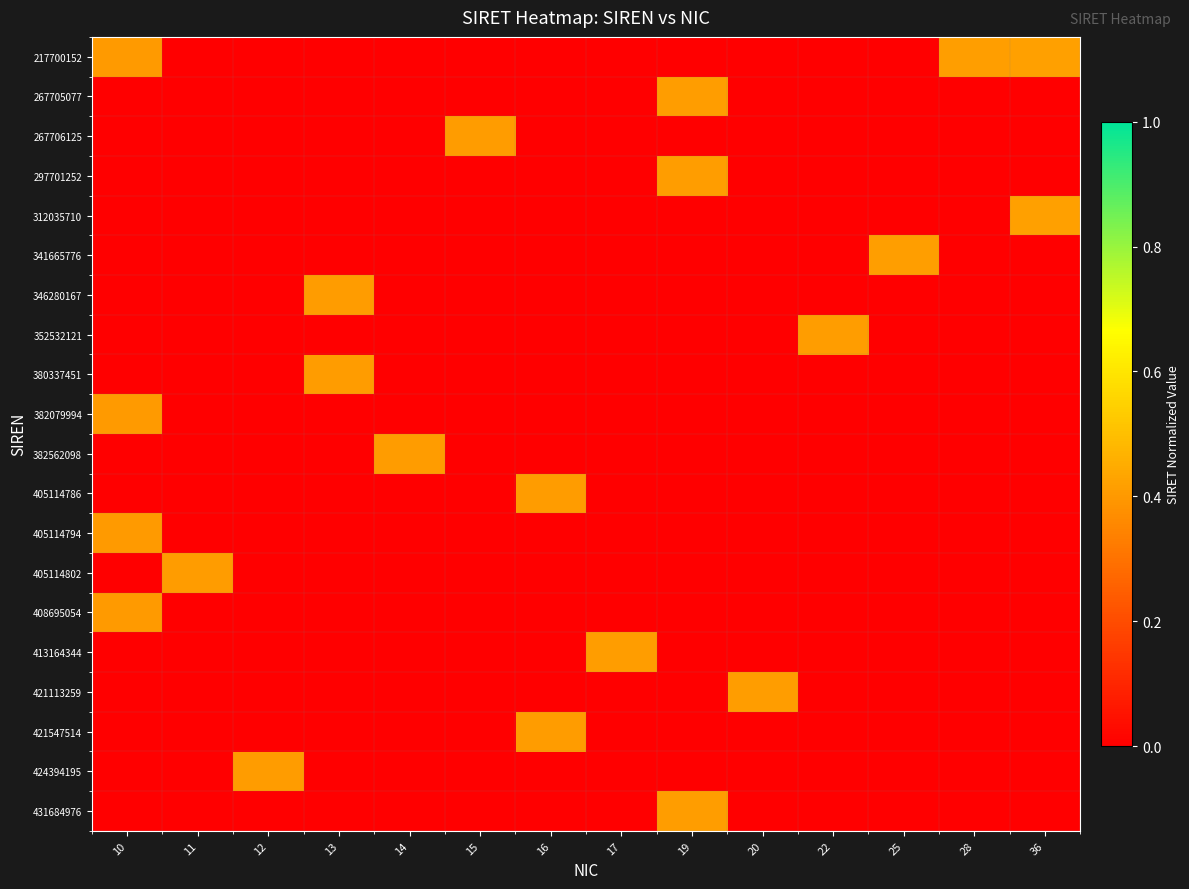

At which category is the sum across all series the highest?

10